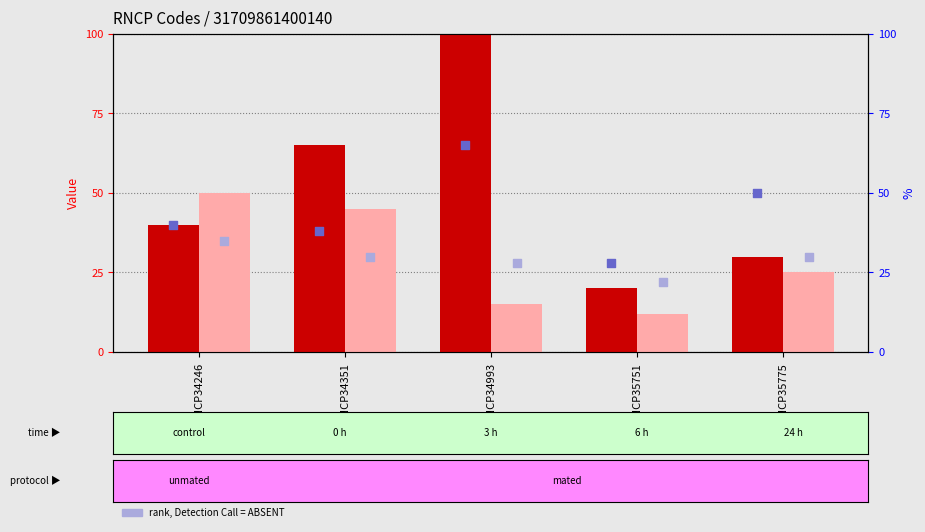

At how many categories does at least one series exceed 41?

4